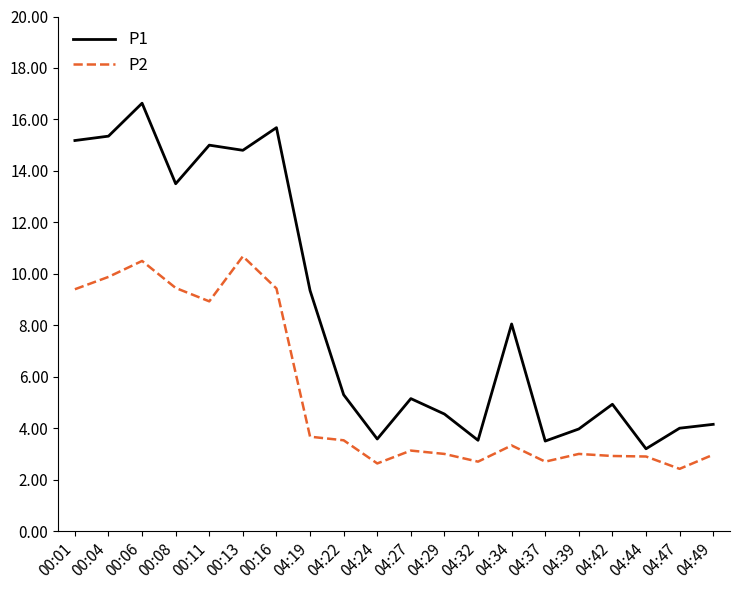

True or false: P1 and P2 cross at least once.

False